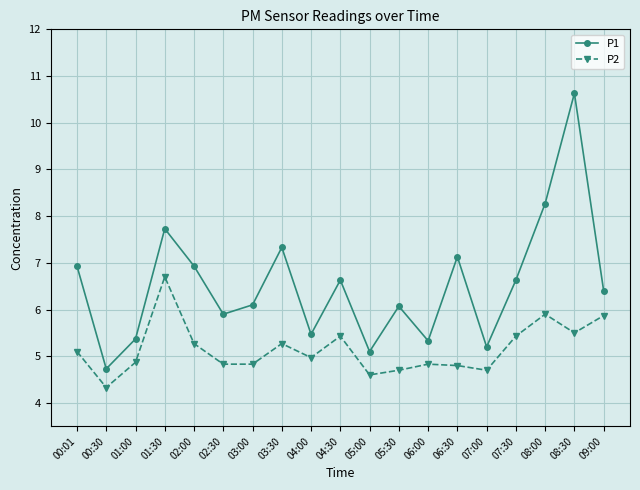

Rank the series by their average value, from lowest to highest.

P2, P1